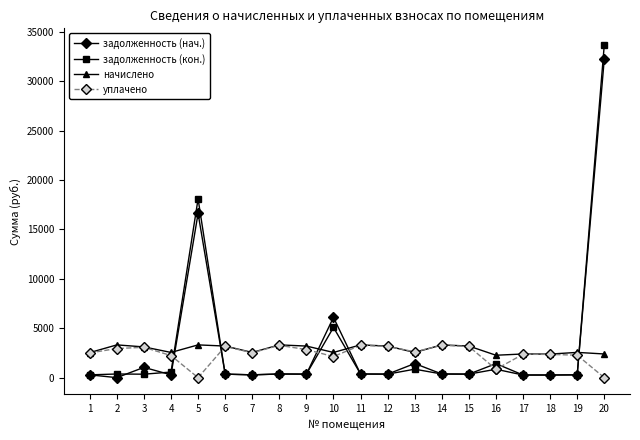

After their last crossing, which series has the higher values: задолженность (кон.) or уплачено?

задолженность (кон.)